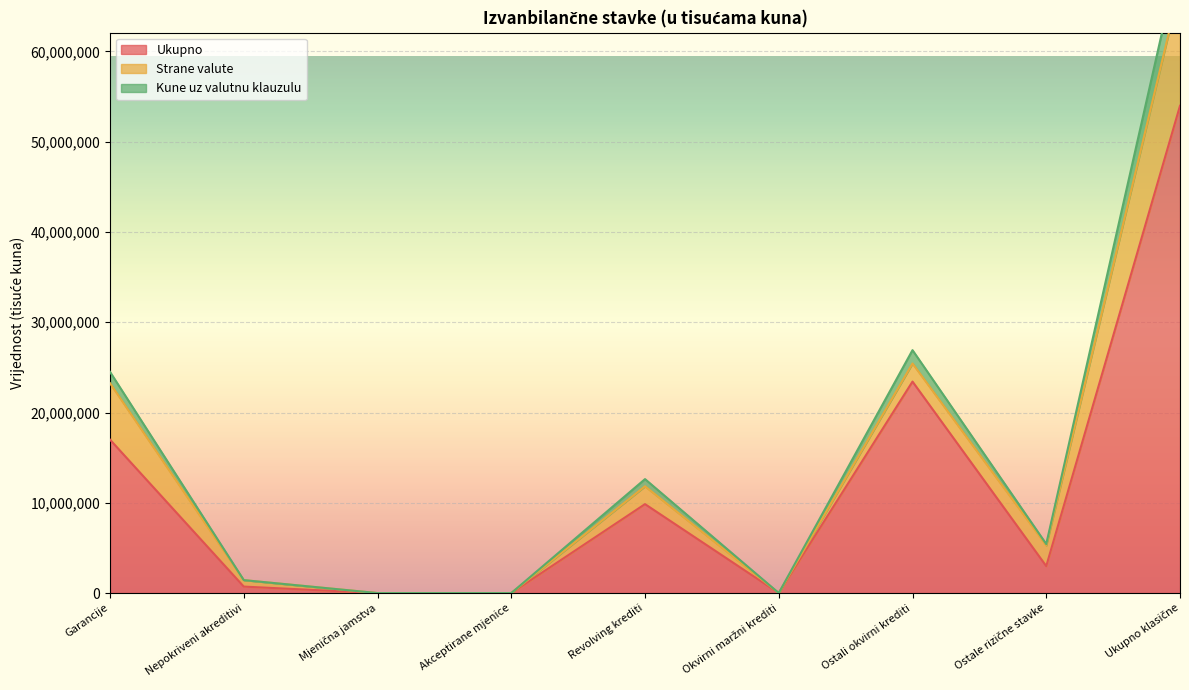

True or false: Kune uz valutnu klauzulu and Ukupno intersect in this chart.

False